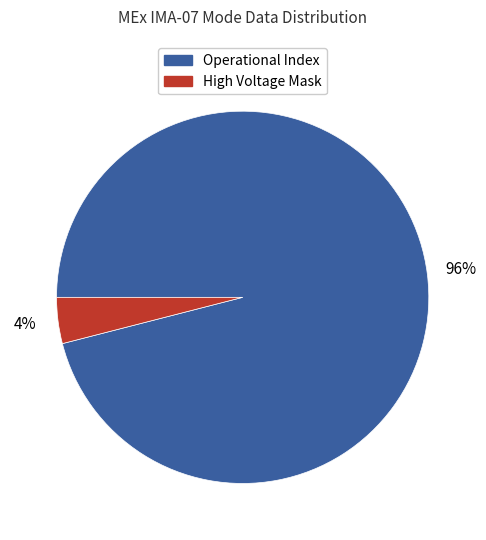

To the nearest percent, what is the average slice percentage?

50%